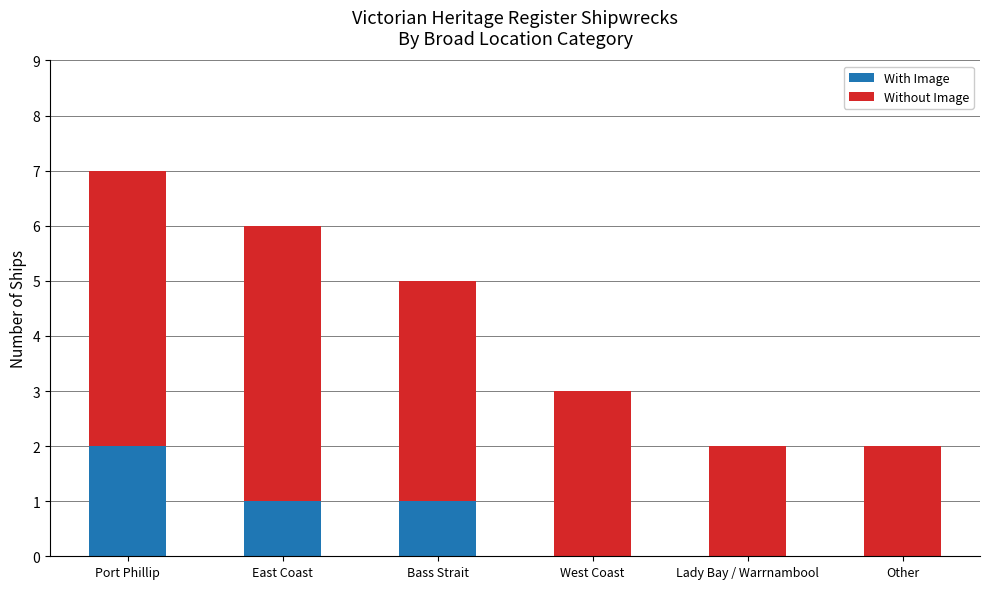

What is the maximum value for With Image?

2